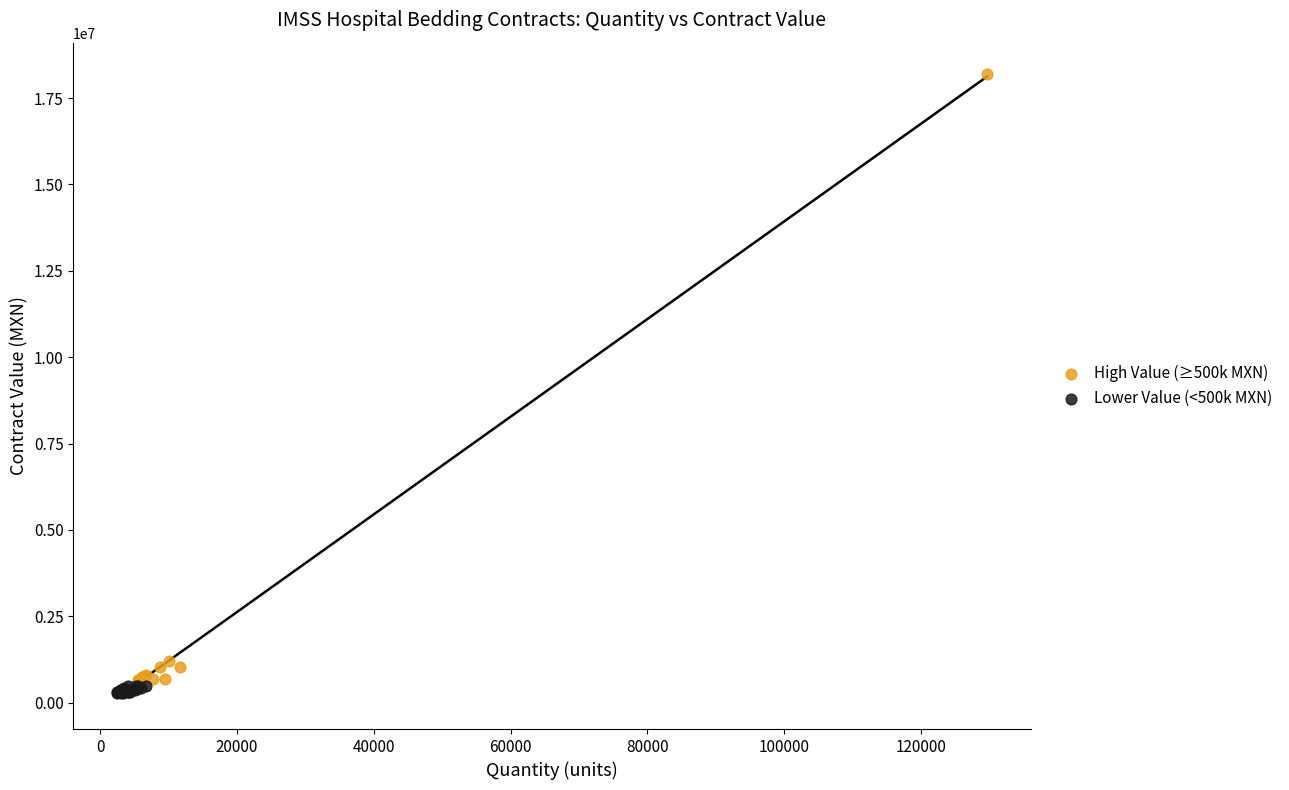

What are all the series names shown in the legend?

High Value (≥500k MXN), Lower Value (<500k MXN)